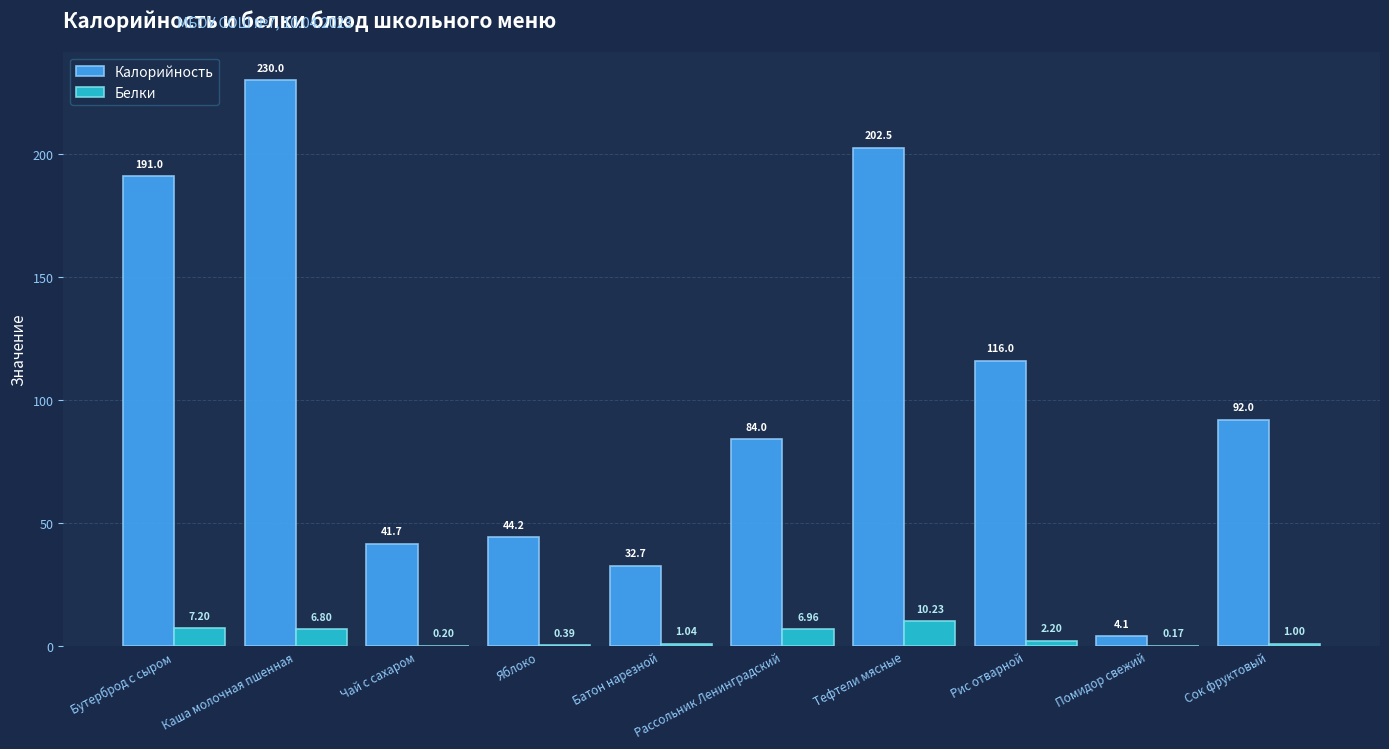

Which series changed the most between Каша молочная пшенная and Тефтели мясные?

Калорийность